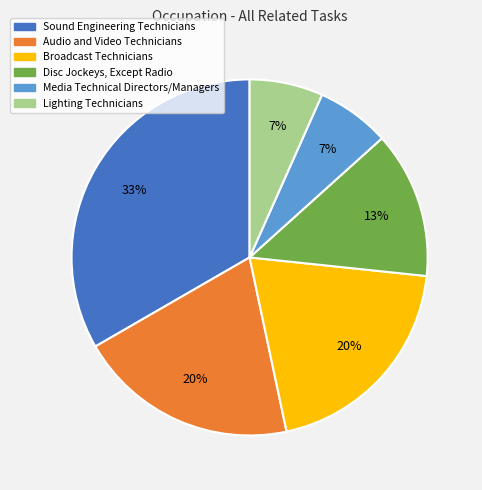

Count the number of slices in the pie.

6